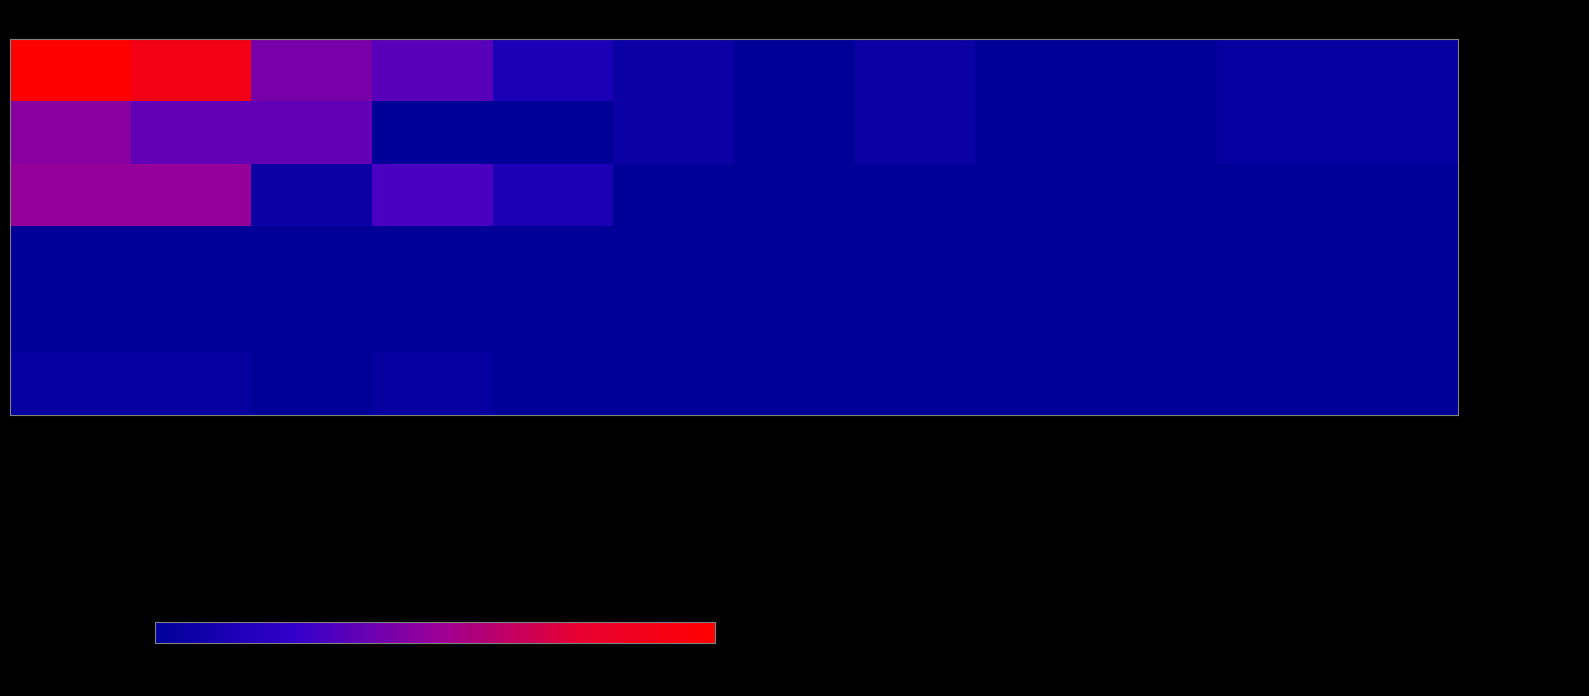

Reading left to right, transcribe all the data shown in this chart.

合计: 合计=444.5	一般公共服务支出=399.1	行政运行（人大事务）=185.9	一般行政管理事务（人大事务）=152.2	人大会议=61.0	社会保障和就业支出=25.4	行政单位离退休=2.7	机关事业单位基本养老保险缴费支出=22.7	卫生健康支出=2.8	行政单位医疗=2.8	住房保障支出=17.0	住房公积金=17.0
工资福利支出: 合计=205.7	一般公共服务支出=163.1	行政运行（人大事务）=163.1	一般行政管理事务（人大事务）=0.0	人大会议=0.0	社会保障和就业支出=22.7	行政单位离退休=0.0	机关事业单位基本养老保险缴费支出=22.7	卫生健康支出=2.8	行政单位医疗=2.8	住房保障支出=17.0	住房公积金=17.0
商品和服务支出: 合计=220.3	一般公共服务支出=220.3	行政运行（人大事务）=22.9	一般行政管理事务（人大事务）=136.4	人大会议=61.0	社会保障和就业支出=0.0	行政单位离退休=0.0	机关事业单位基本养老保险缴费支出=0.0	卫生健康支出=0.0	行政单位医疗=0.0	住房保障支出=0.0	住房公积金=0.0
对个人和家庭的补助: 合计=2.7	一般公共服务支出=0.0	行政运行（人大事务）=0.0	一般行政管理事务（人大事务）=0.0	人大会议=0.0	社会保障和就业支出=2.7	行政单位离退休=2.7	机关事业单位基本养老保险缴费支出=0.0	卫生健康支出=0.0	行政单位医疗=0.0	住房保障支出=0.0	住房公积金=0.0
债务利息及费用支出: 合计=0.0	一般公共服务支出=0.0	行政运行（人大事务）=0.0	一般行政管理事务（人大事务）=0.0	人大会议=0.0	社会保障和就业支出=0.0	行政单位离退休=0.0	机关事业单位基本养老保险缴费支出=0.0	卫生健康支出=0.0	行政单位医疗=0.0	住房保障支出=0.0	住房公积金=0.0
资本性支出: 合计=15.8	一般公共服务支出=15.8	行政运行（人大事务）=0.0	一般行政管理事务（人大事务）=15.8	人大会议=0.0	社会保障和就业支出=0.0	行政单位离退休=0.0	机关事业单位基本养老保险缴费支出=0.0	卫生健康支出=0.0	行政单位医疗=0.0	住房保障支出=0.0	住房公积金=0.0